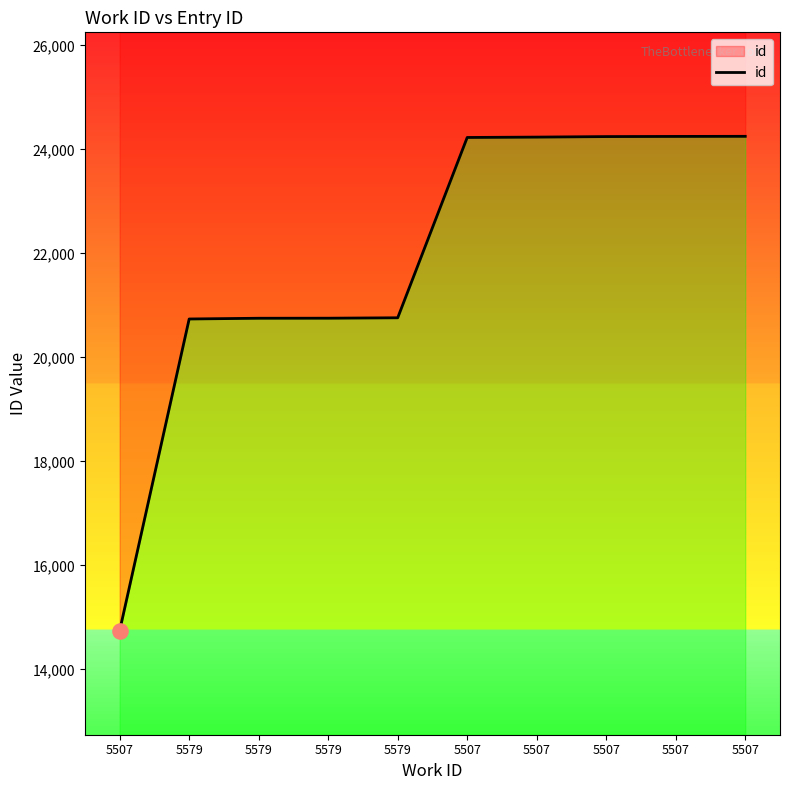

Which has a higher value, 5579 or 5507?

5507